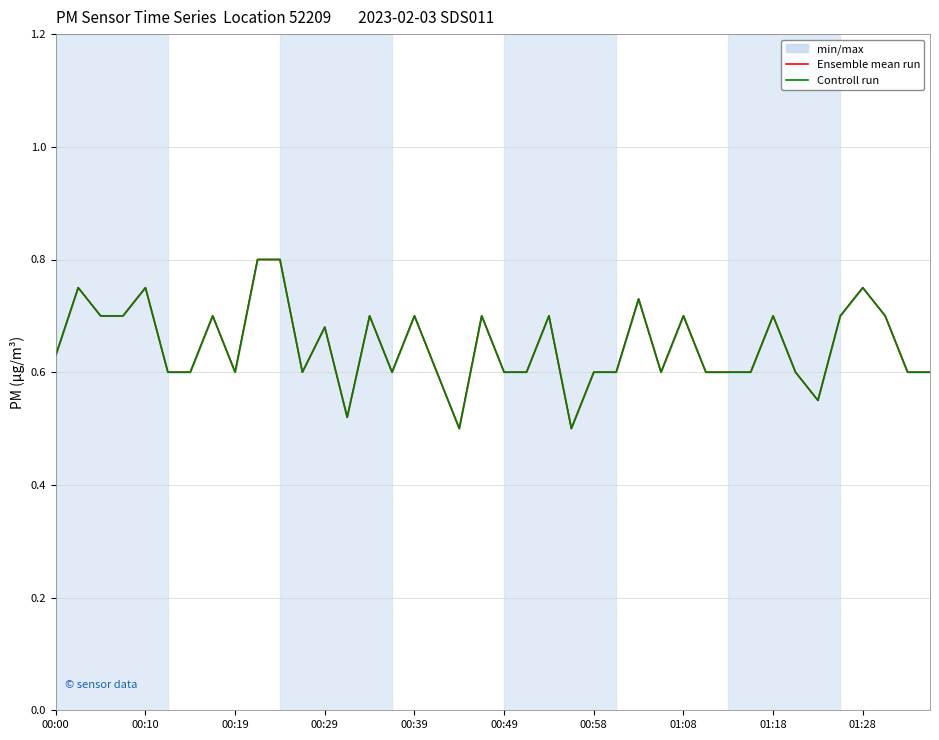

True or false: Controll run has more than 2 points higher than both neighbors.

True